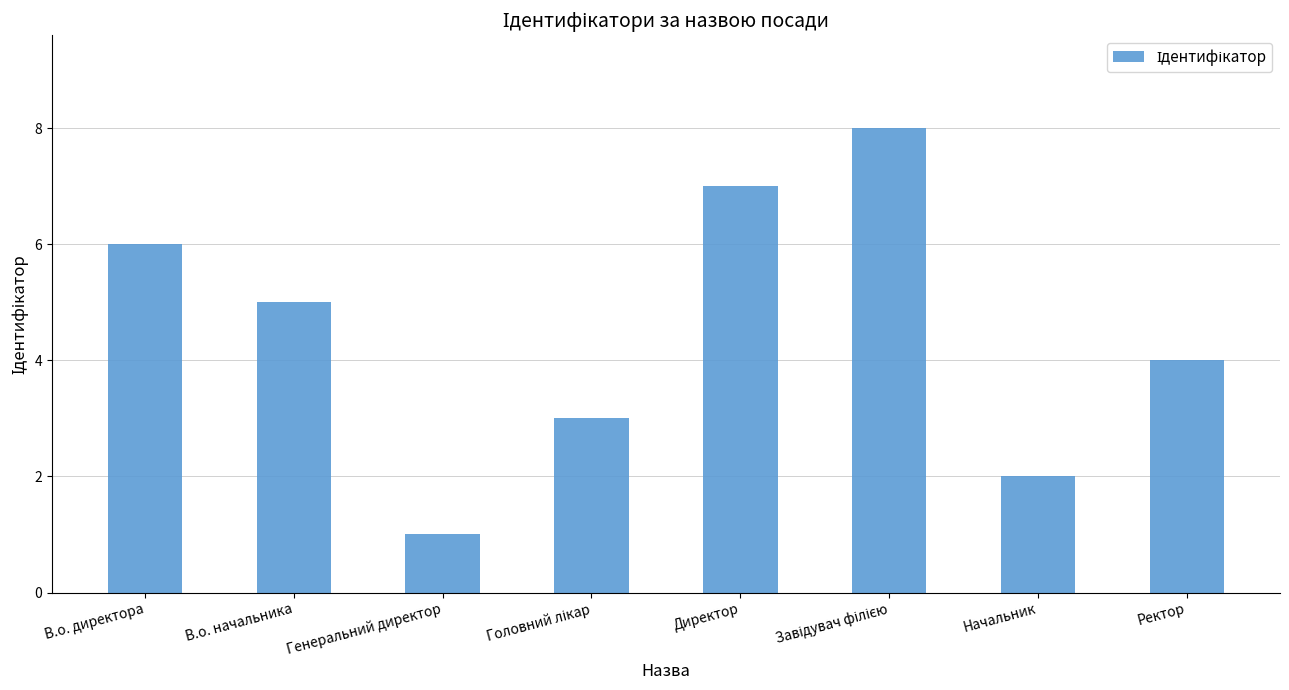

At which category does the chart reach its minimum across all series?

Генеральний директор